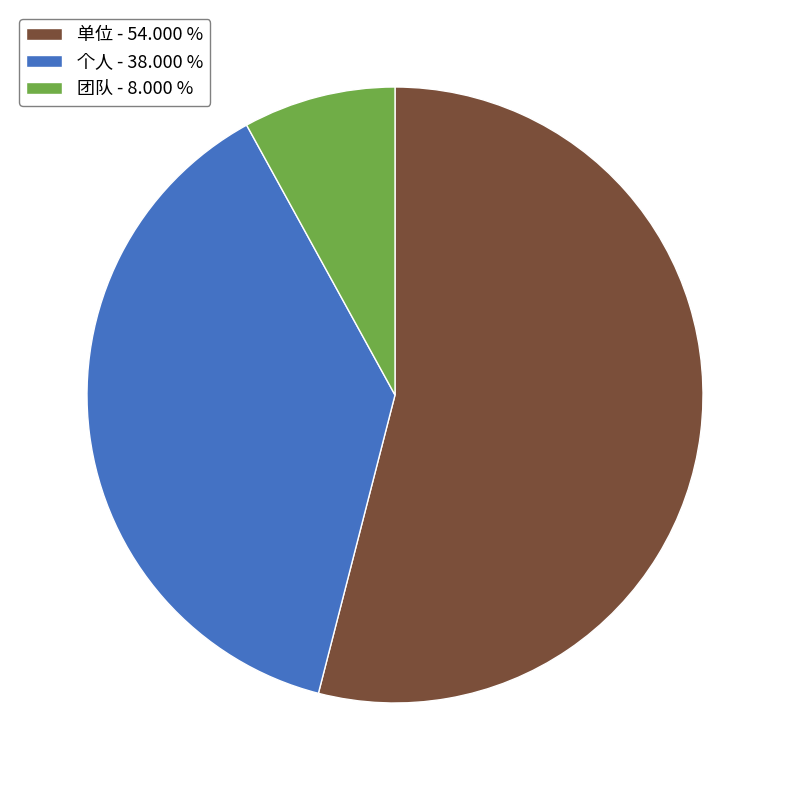

Is the sum of 单位 - 54.000 % and 团队 - 8.000 % greater than half?

Yes